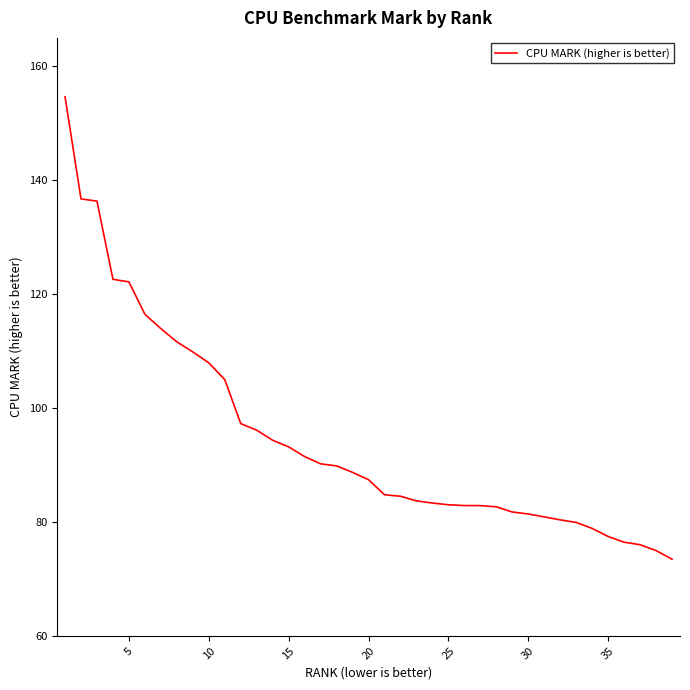

What is the greatest value displayed?

154.7